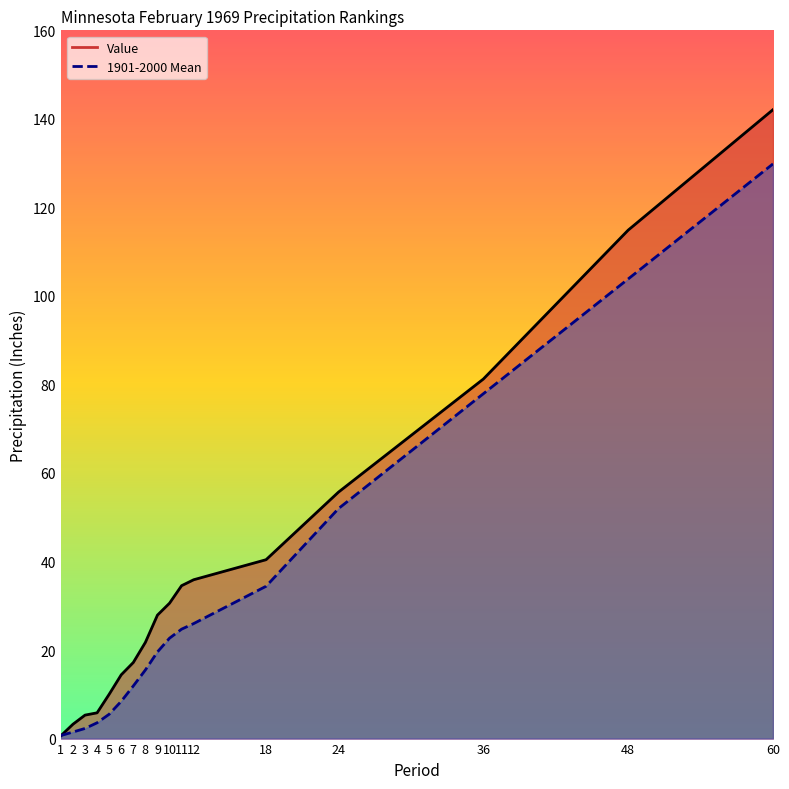

True or false: Value has more than 1 interior local peaks.

False